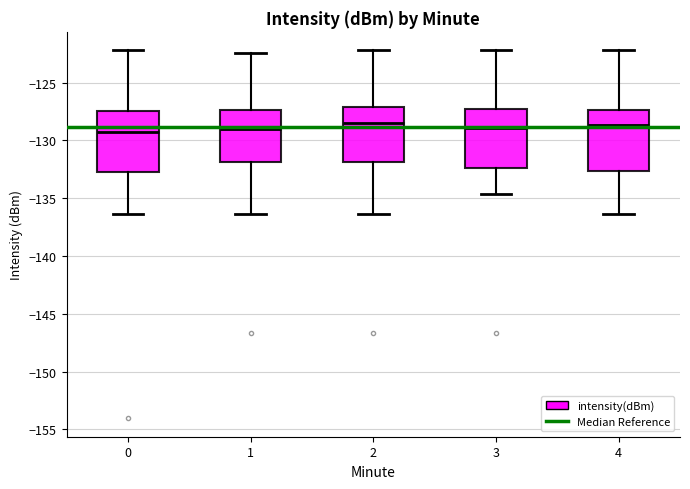

Reading left to right, transcribe this box plot: for each box, give where its median line is, the range the box spans, and where its two whiskers end, as read against the y-axis. The values are not printed on the chart, so give them approximately, as read against the axis.

0: median -129.5, box -132.5 to -127.5, whiskers -136.5 to -122.0
1: median -129.0, box -132.0 to -127.5, whiskers -136.5 to -122.5
2: median -128.5, box -132.0 to -127.0, whiskers -136.5 to -122.0
3: median -129.0, box -132.5 to -127.5, whiskers -134.5 to -122.0
4: median -128.5, box -132.5 to -127.5, whiskers -136.5 to -122.0